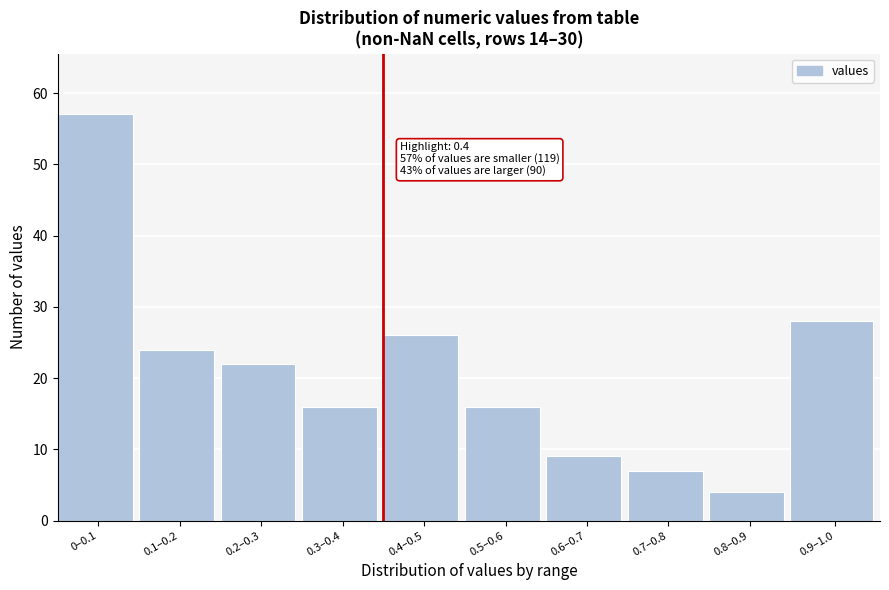

Reading right to left, extract all data points from this chart.

28	4	7	9	16	26	16	22	24	57